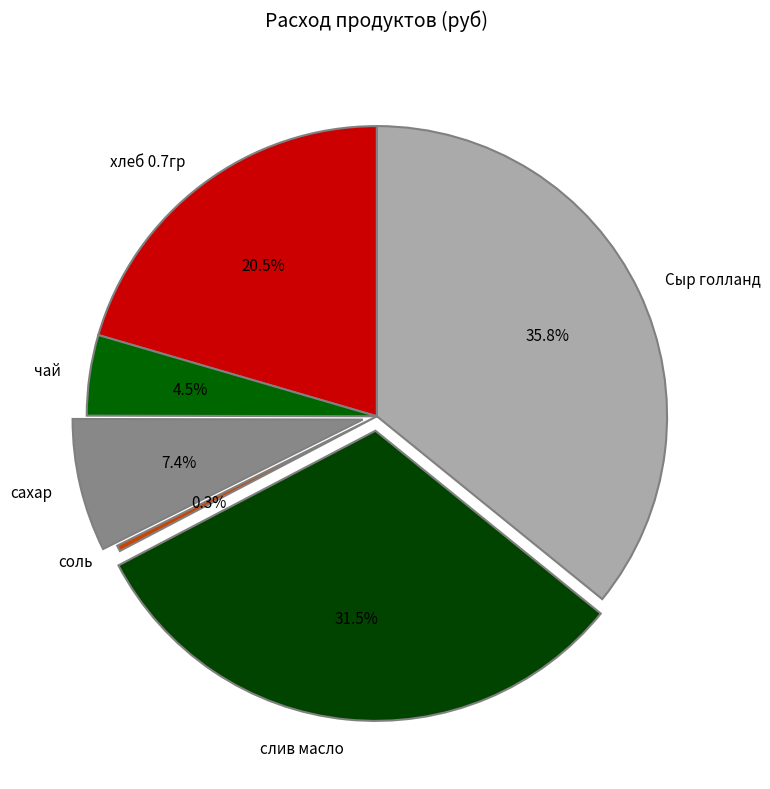

What portion of the pie excludes чай?

95.5%